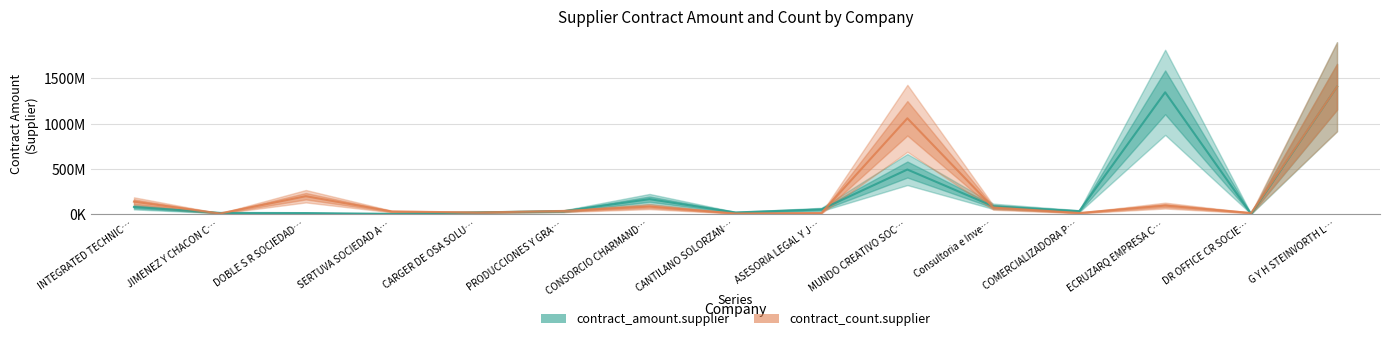

What is the difference between the highest and lowest values at JIMENEZ Y CHACON C…?

6399214.1